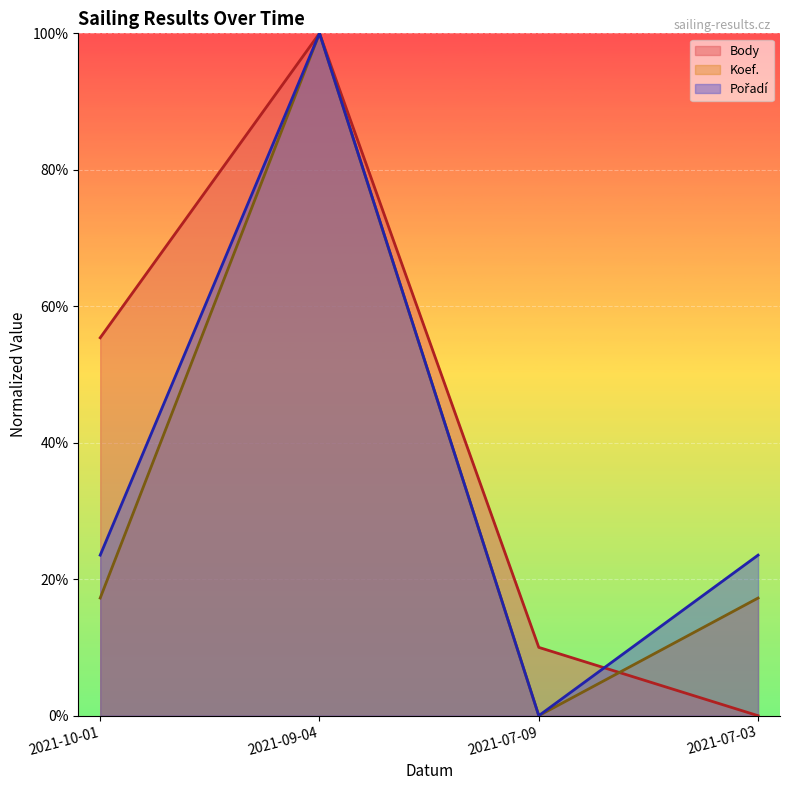

Where is the first local maximum for Koef.?

2021-09-04